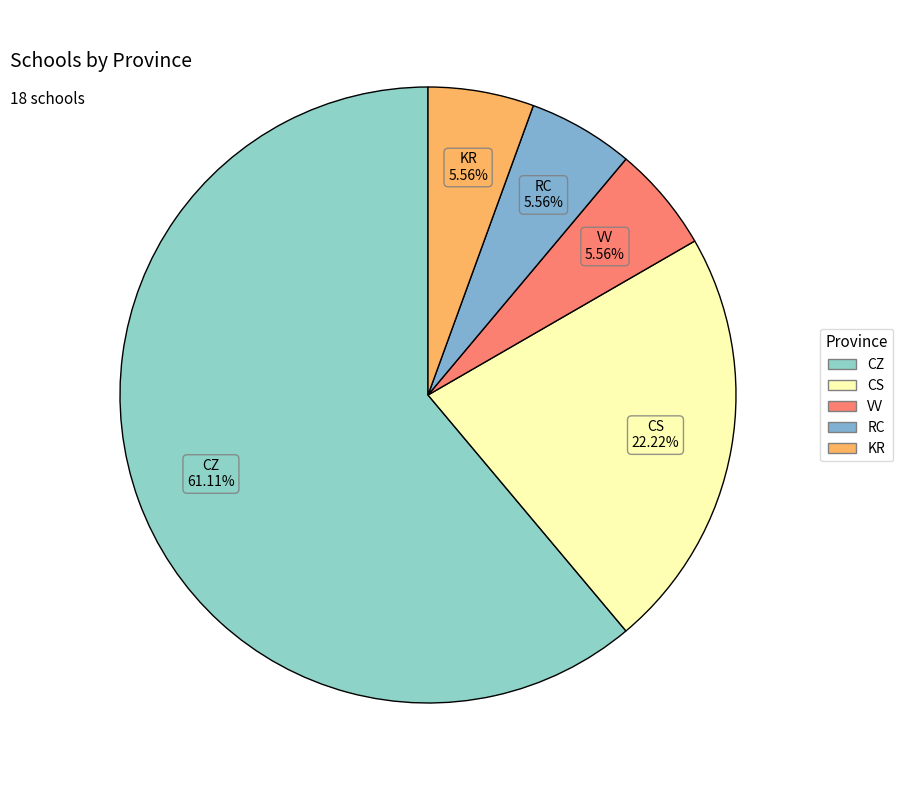

Which slice represents more than half of the pie?

CZ